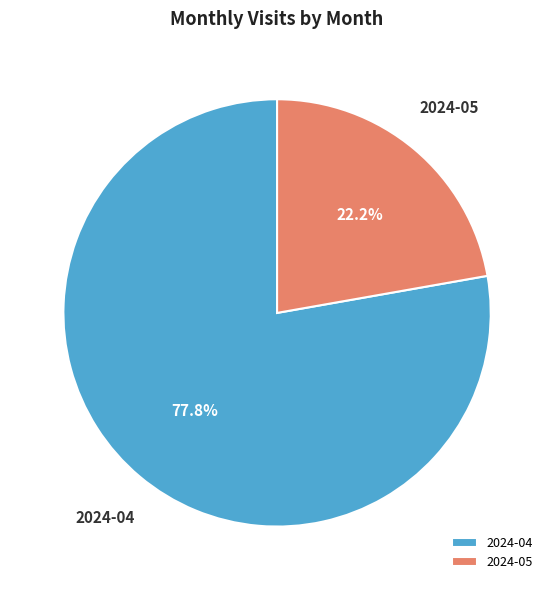

To the nearest percent, what is the average slice percentage?

50%